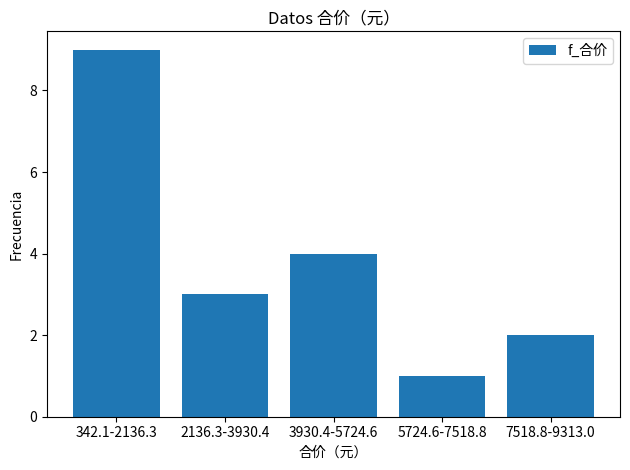

Reading left to right, extract all data points from this chart.

342.1-2136.3=9	2136.3-3930.4=3	3930.4-5724.6=4	5724.6-7518.8=1	7518.8-9313.0=2